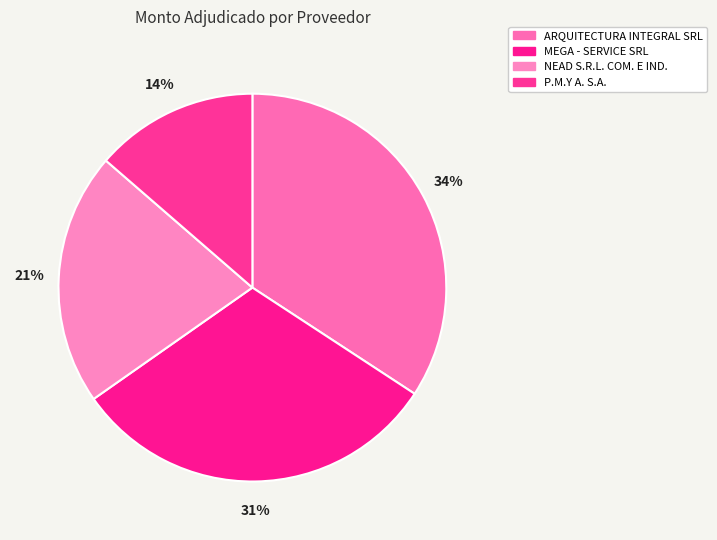

Is MEGA - SERVICE SRL the majority of the pie?

No